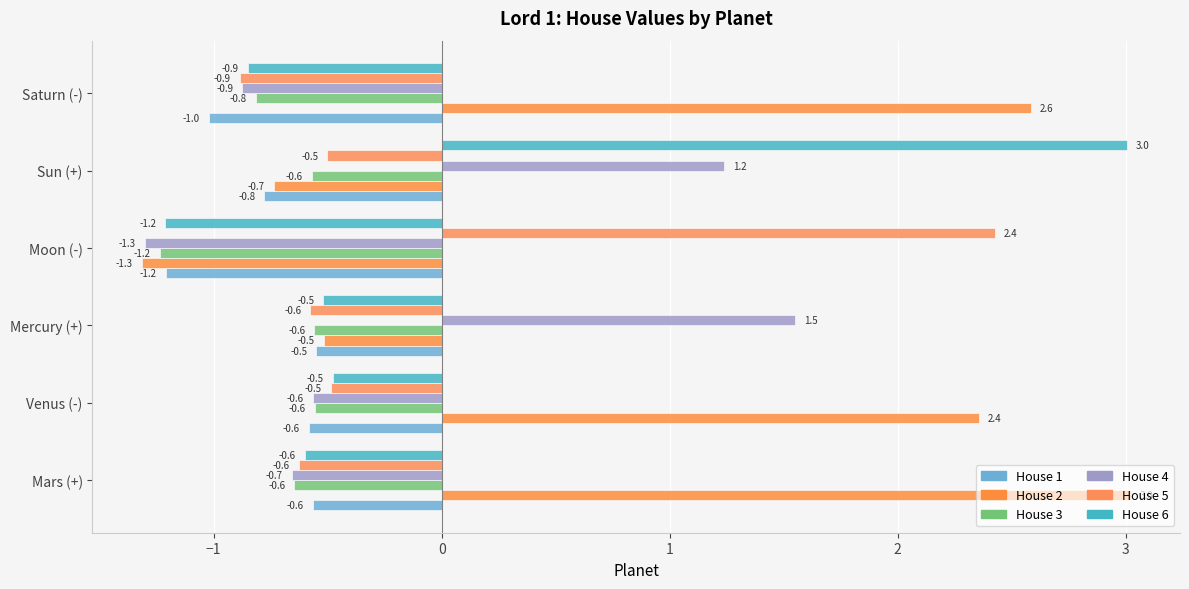

At which category is the sum across all series the highest?

Sun (+)